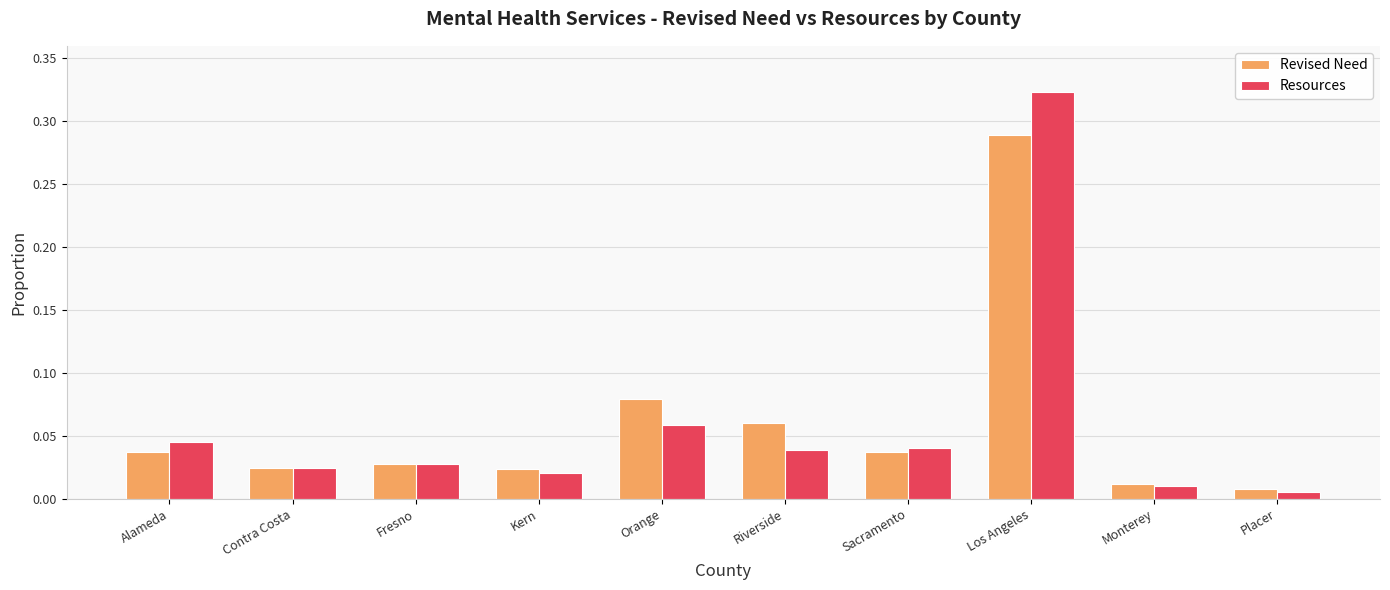

Which series has the largest range (max minus min)?

Resources